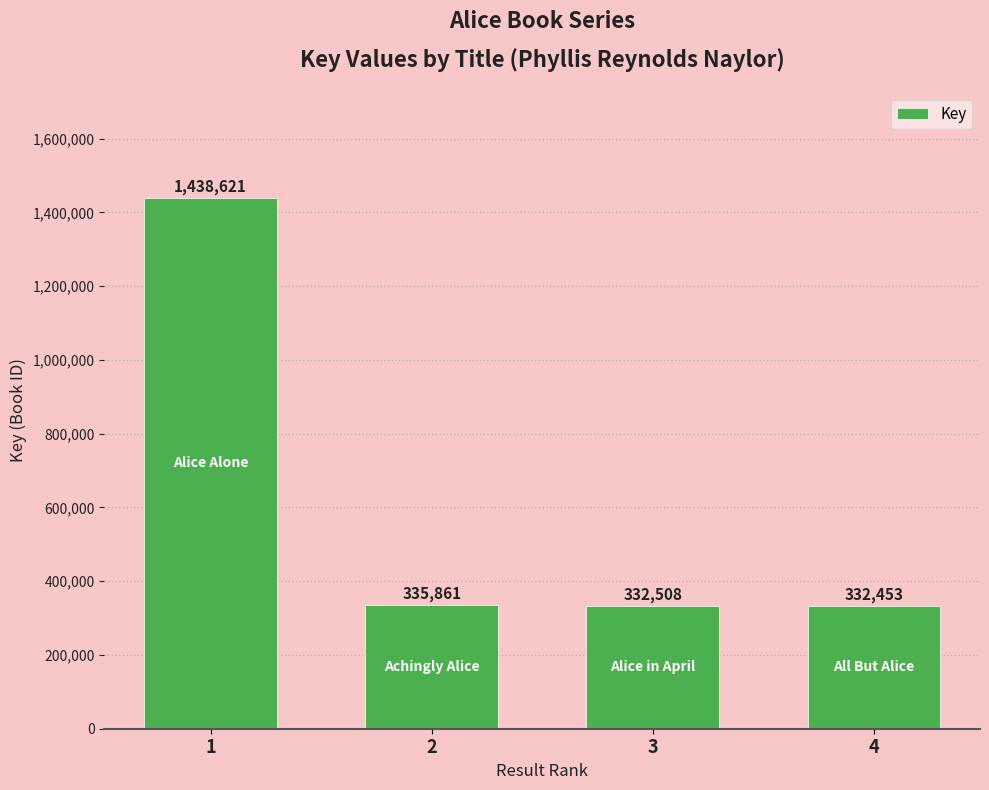

How many bars are there in total?

4